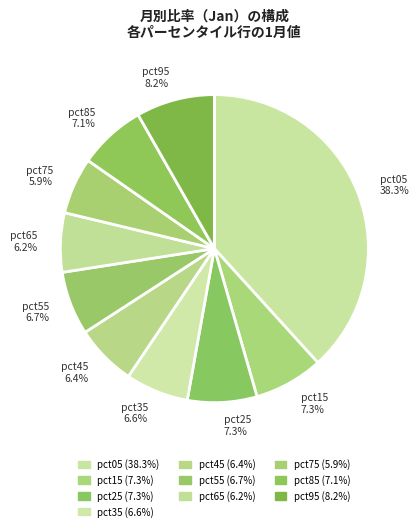

How many segments does this pie chart have?

10